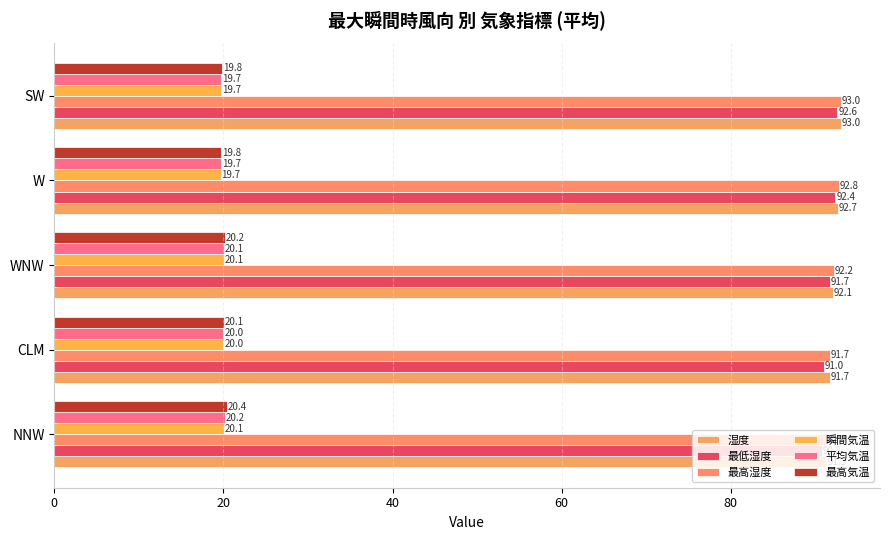

At which label is 最高気温 closest to 20?

CLM